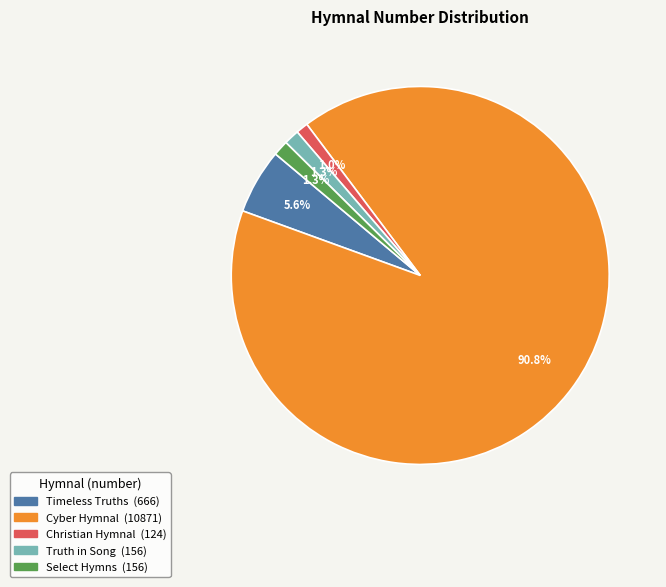

Is there a majority slice in this chart?

Yes